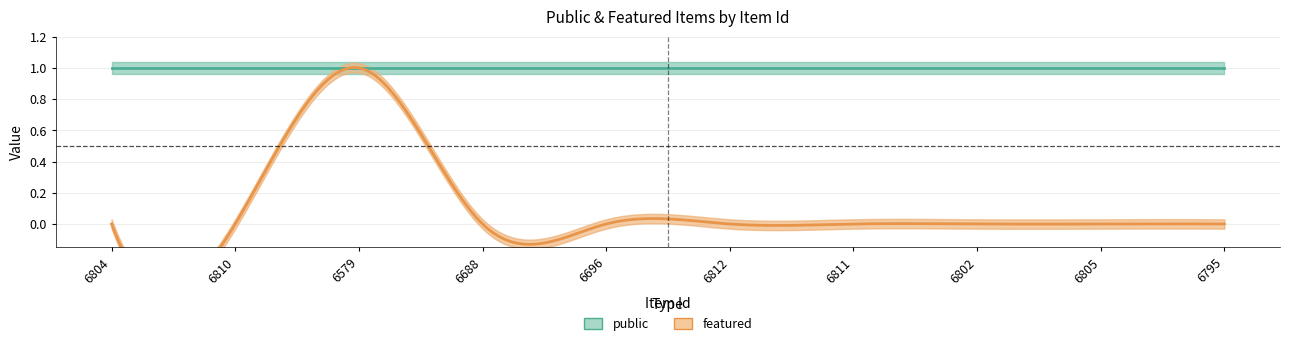

Reading right to left, extract all data points from this chart.

public: 1	1	1	1	1	1	1	1	1	1
featured: 0	0	0	0	0	0	0	1	0	0